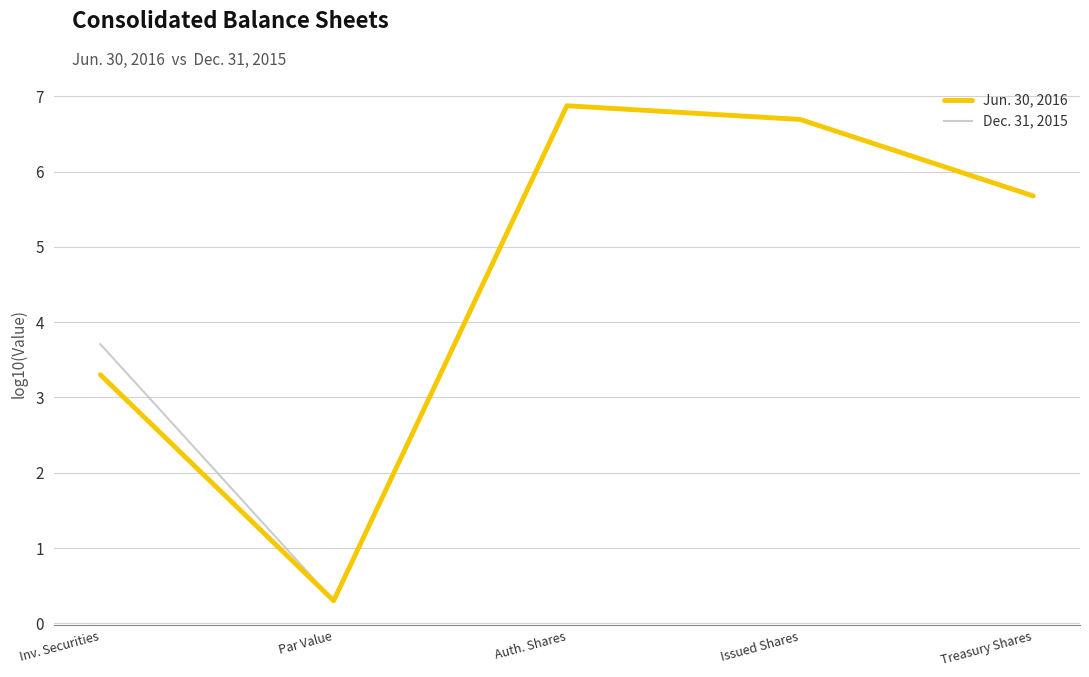

What is the maximum value for Jun. 30, 2016?

6.9